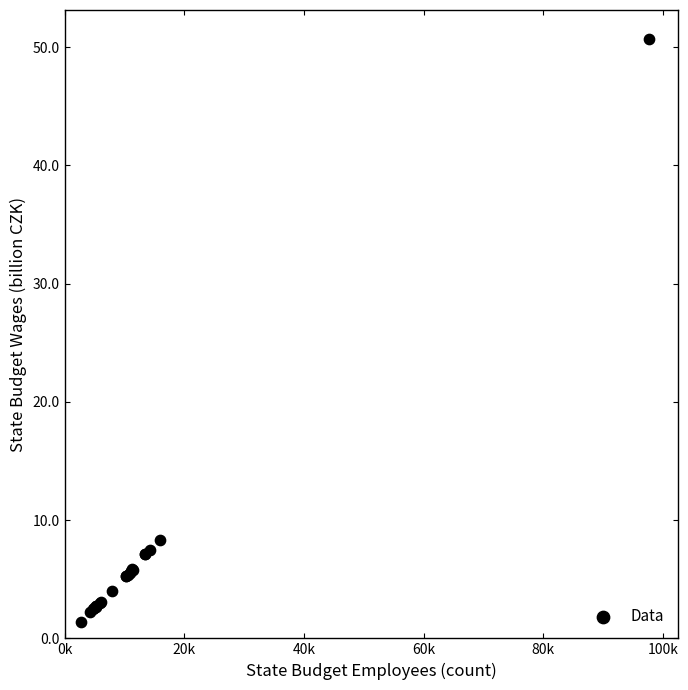

What Y value in the scatter plot is closest to 26?

8.3